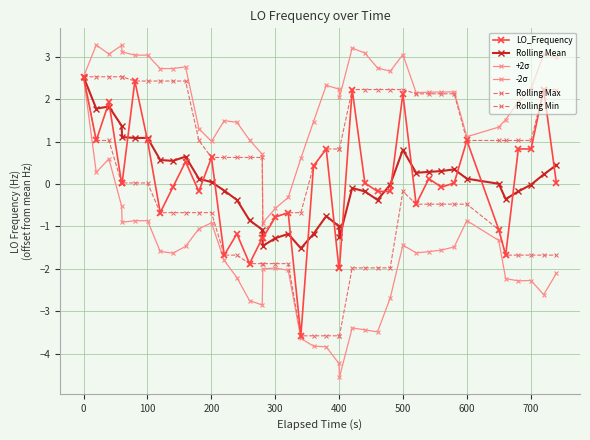

How many lines are shown in the chart?

6